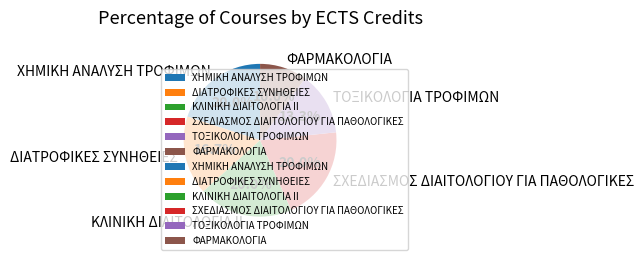

To the nearest percent, what percentage of the pie is ΧHMIKH ΑΝΑΛΥΣΗ ΤΡΟΦΙΜΩΝ?

20%